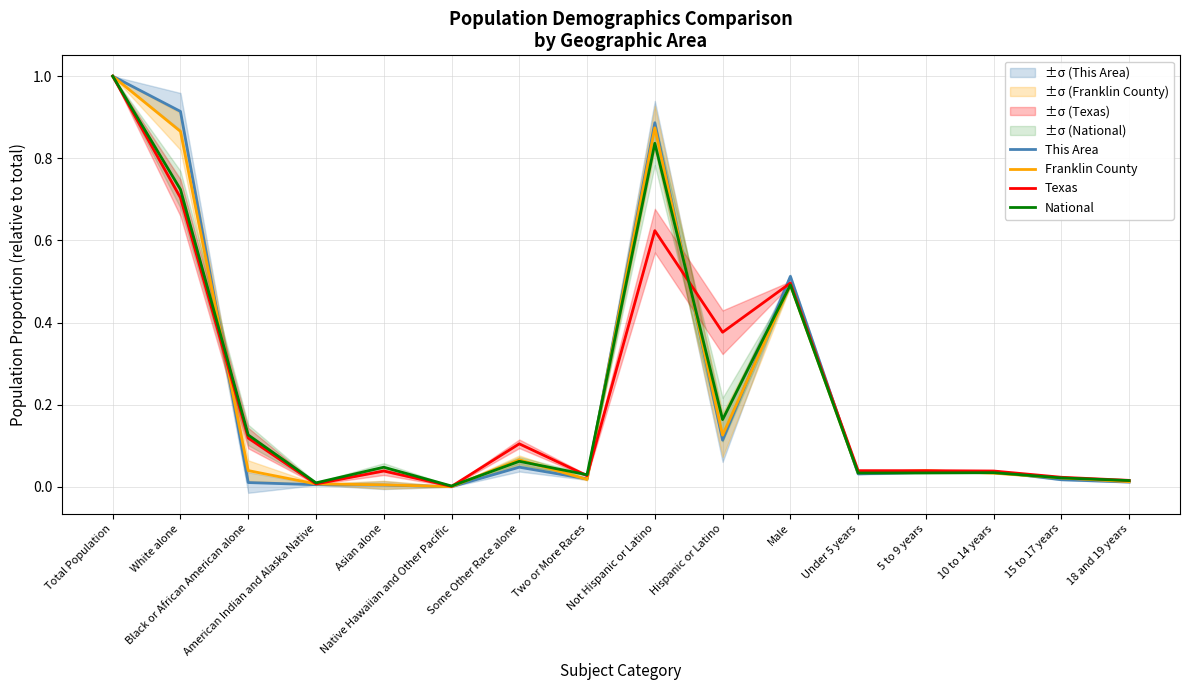

Count the number of data series in this chart.

4